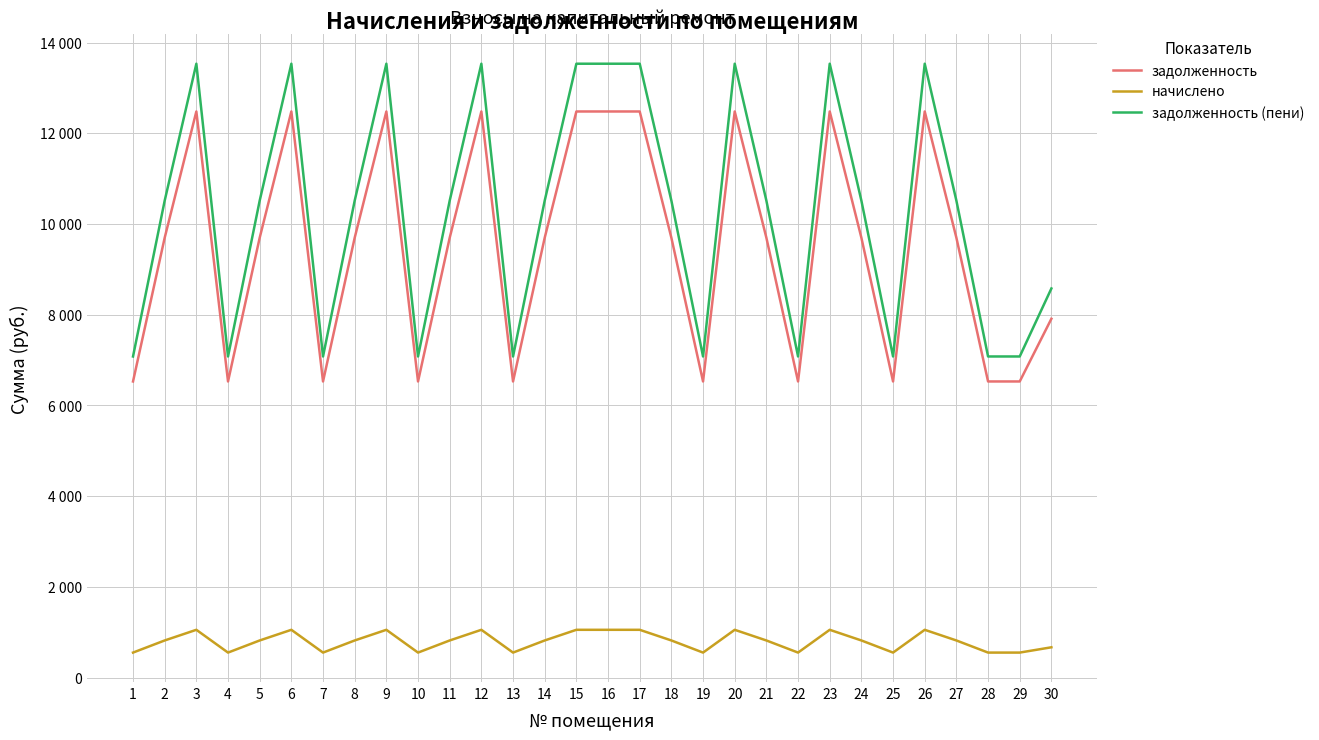

True or false: задолженность (пени) and задолженность intersect in this chart.

False